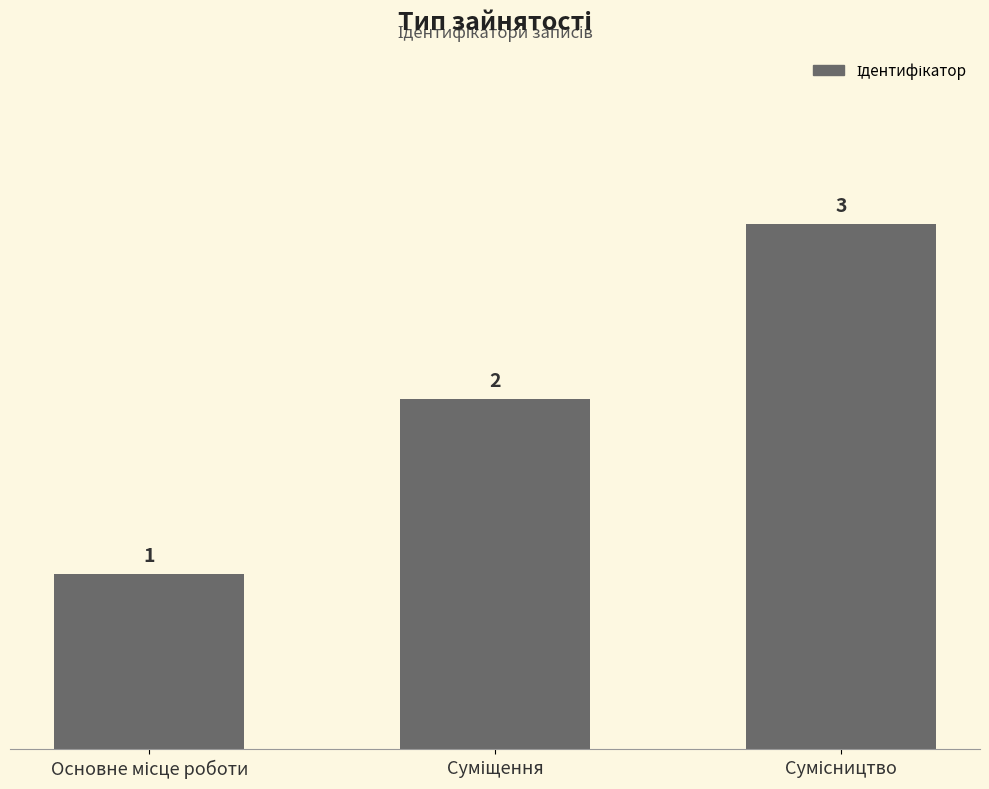

What is the value of the 3rd bar from the left?

3